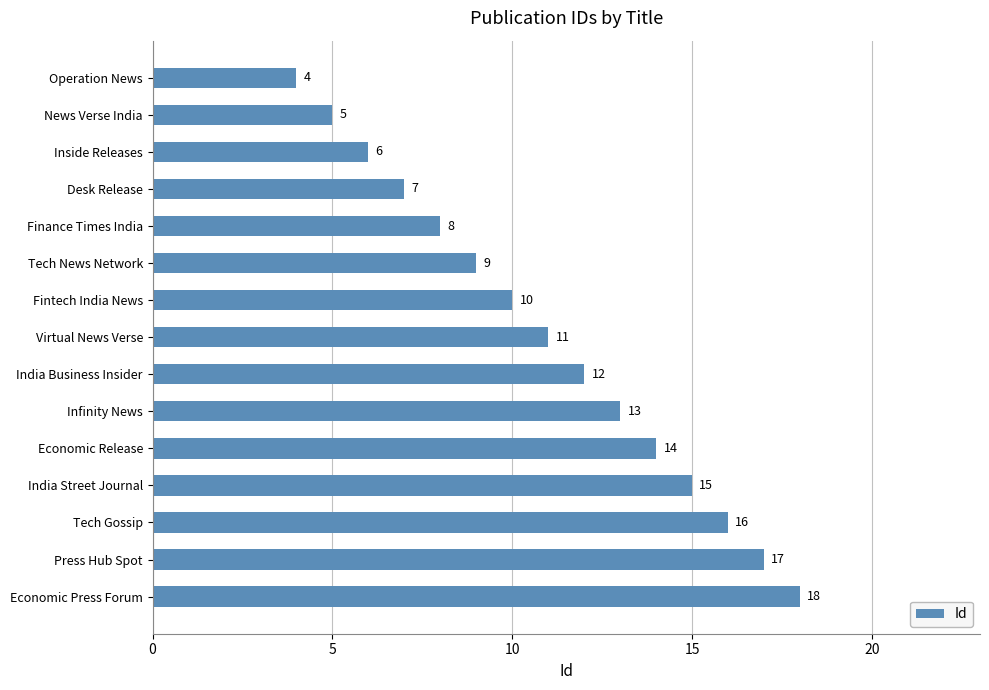

Is it true that the value at News Verse India is 5?

True